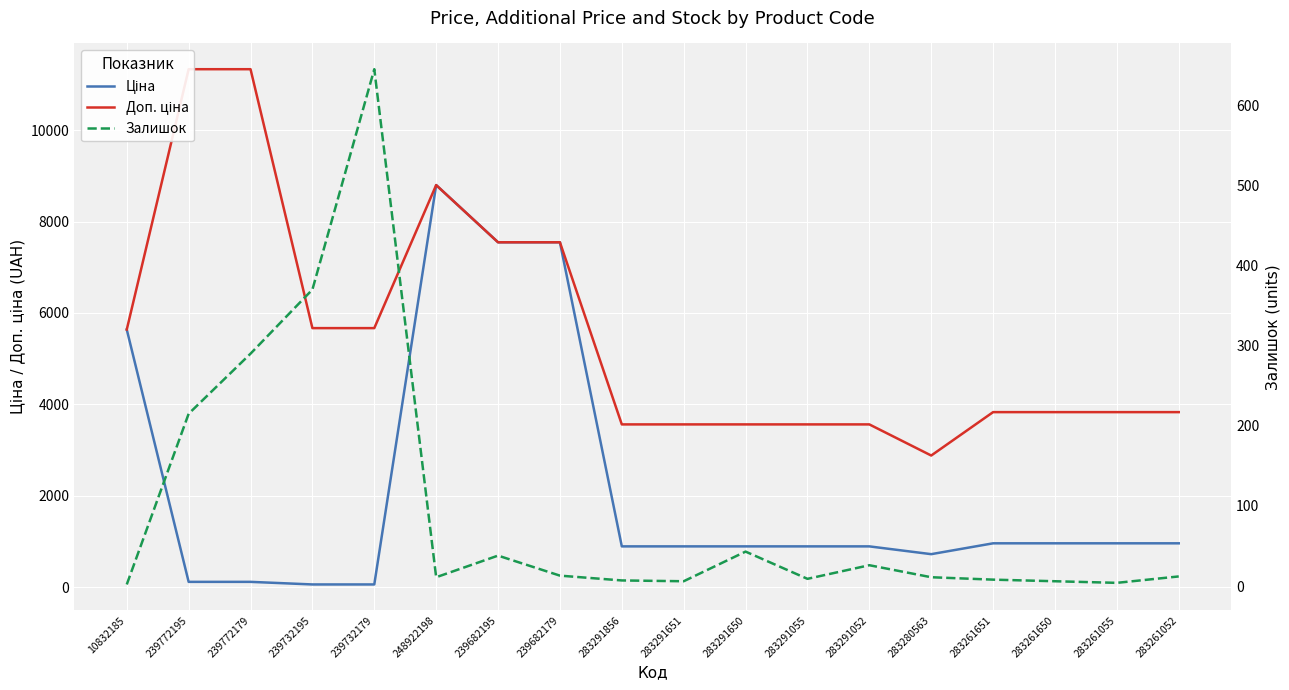

What is the average value of the Доп. ціна series?

5528.8